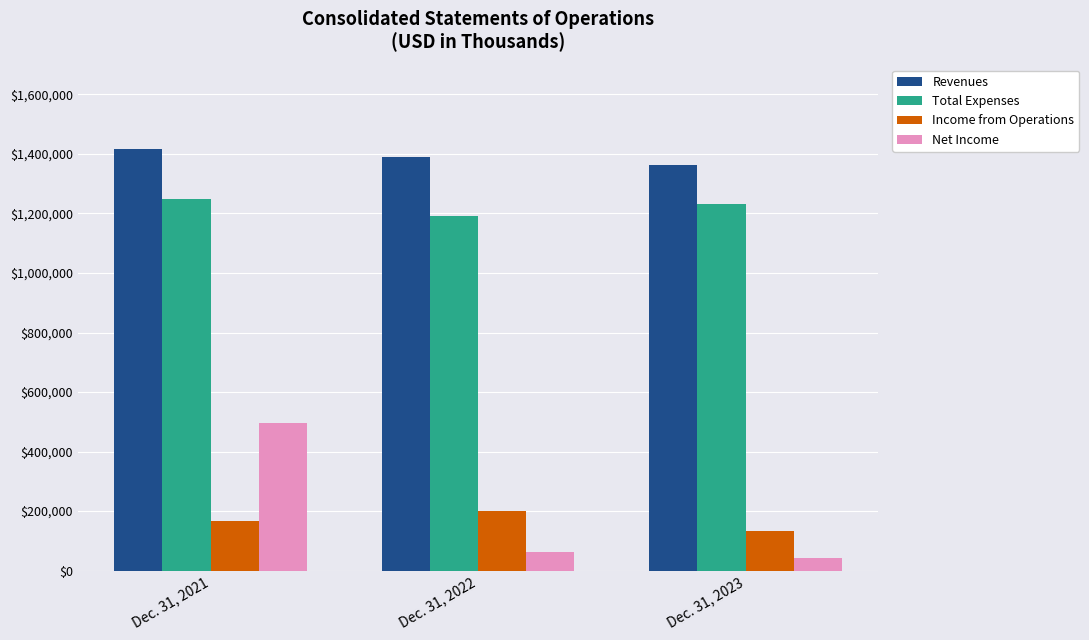

How many Revenues values are between 1364028 and 1416722?

3